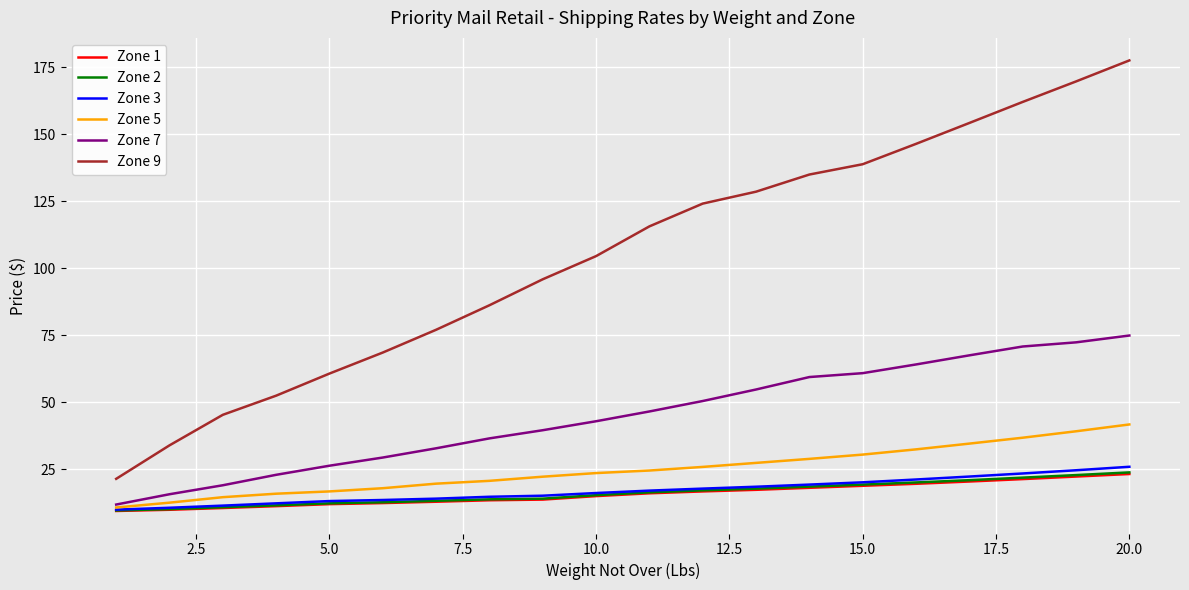

Which series has the widest spread of values?

Zone 9